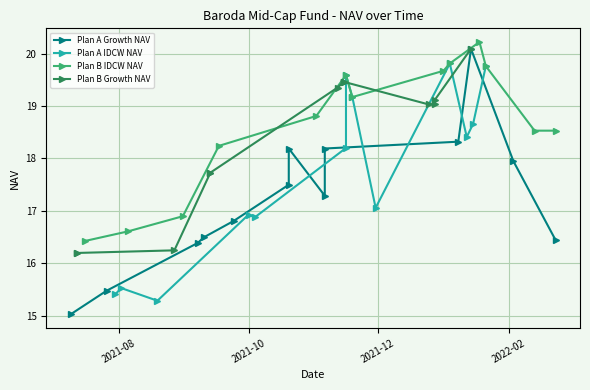

In Plan B IDCW NAV, how many points are higher than both neighbors (excluding endpoints)?

2